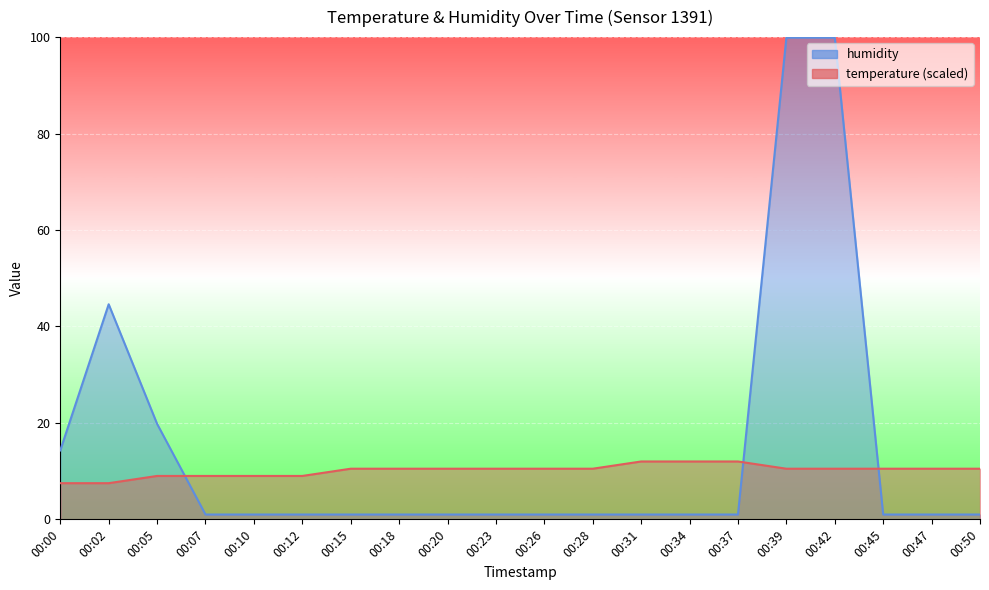

Rank the series by their maximum value, from lowest to highest.

temperature, humidity